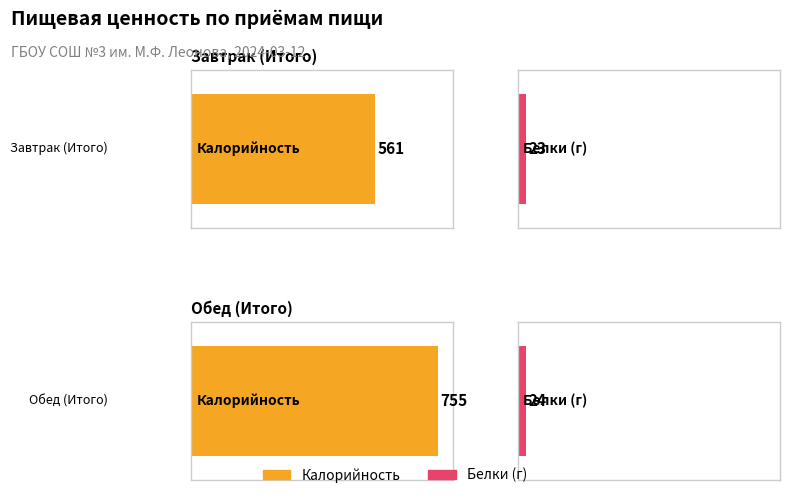

What is the value of the Калорийность bar at the 2nd from the left?

755